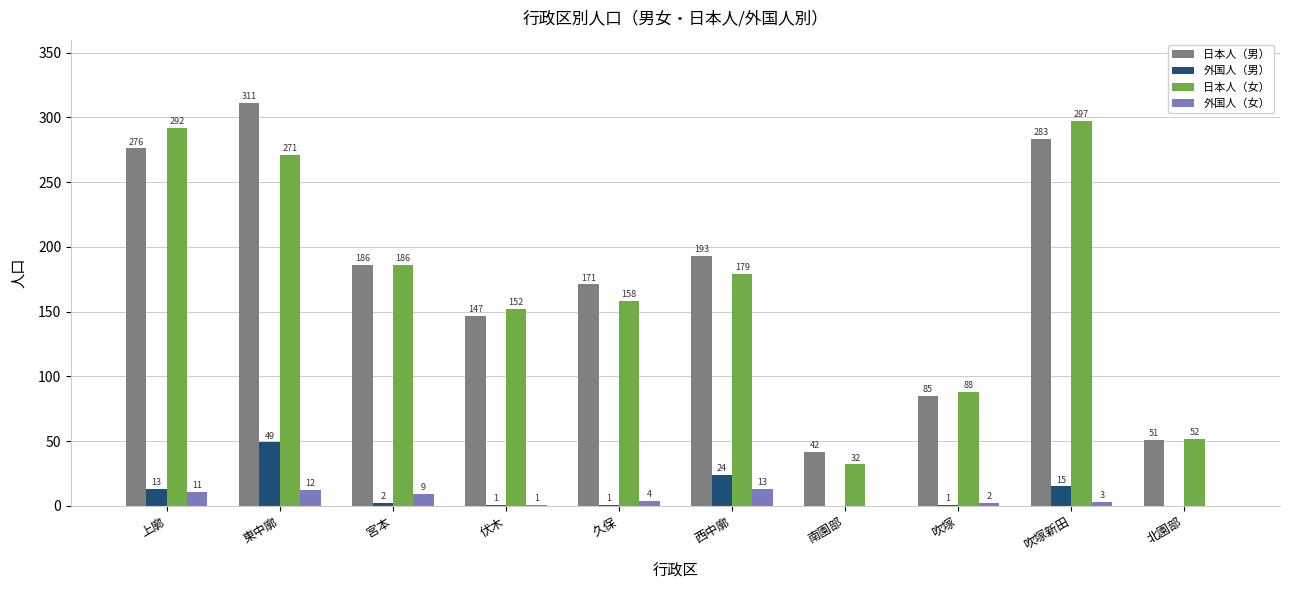

Which series has the largest range (max minus min)?

日本人（男）